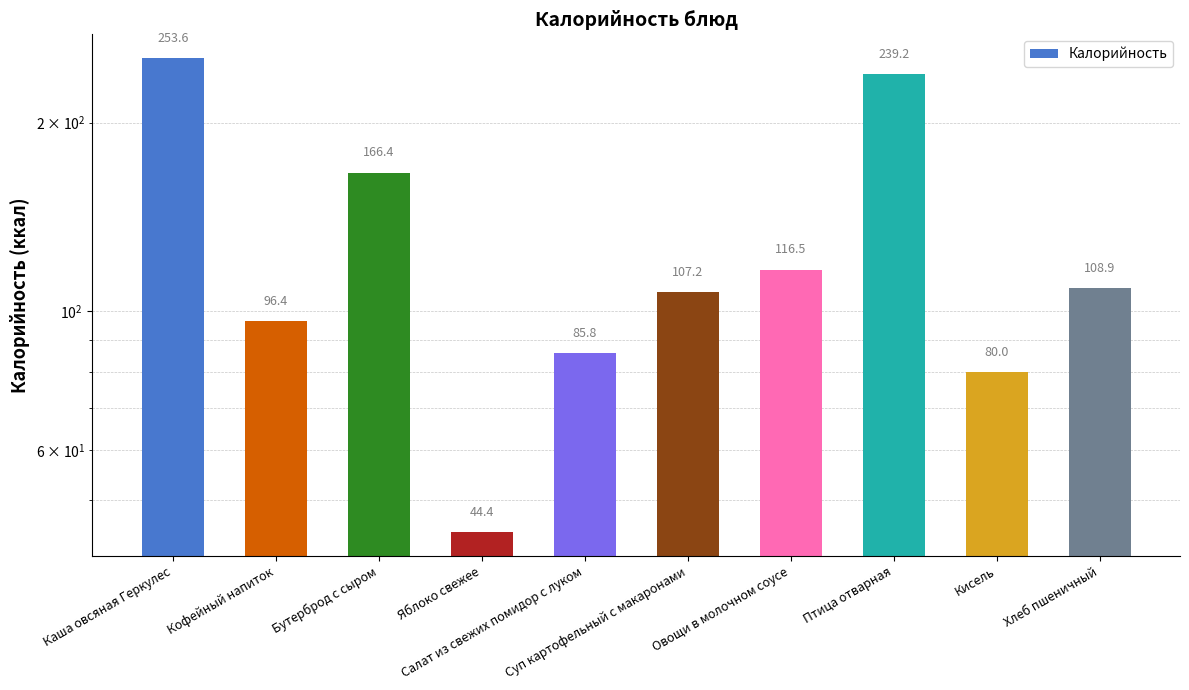

What is the sum of the values at Яблоко свежее and Кисель?

124.4